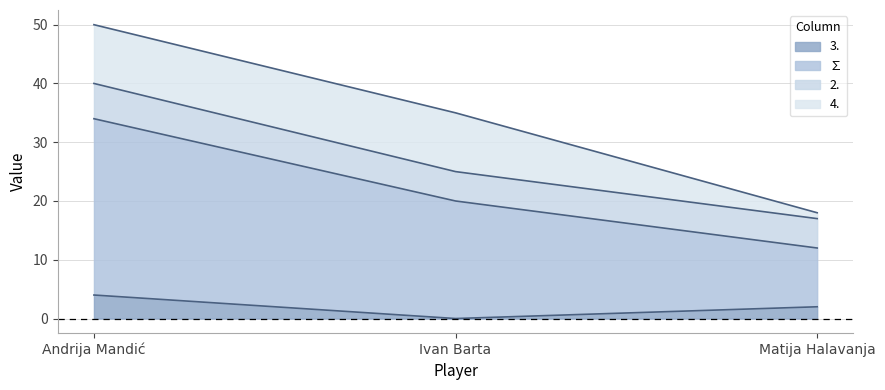

What are all the series names shown in the legend?

3., ∑, 2., 4.